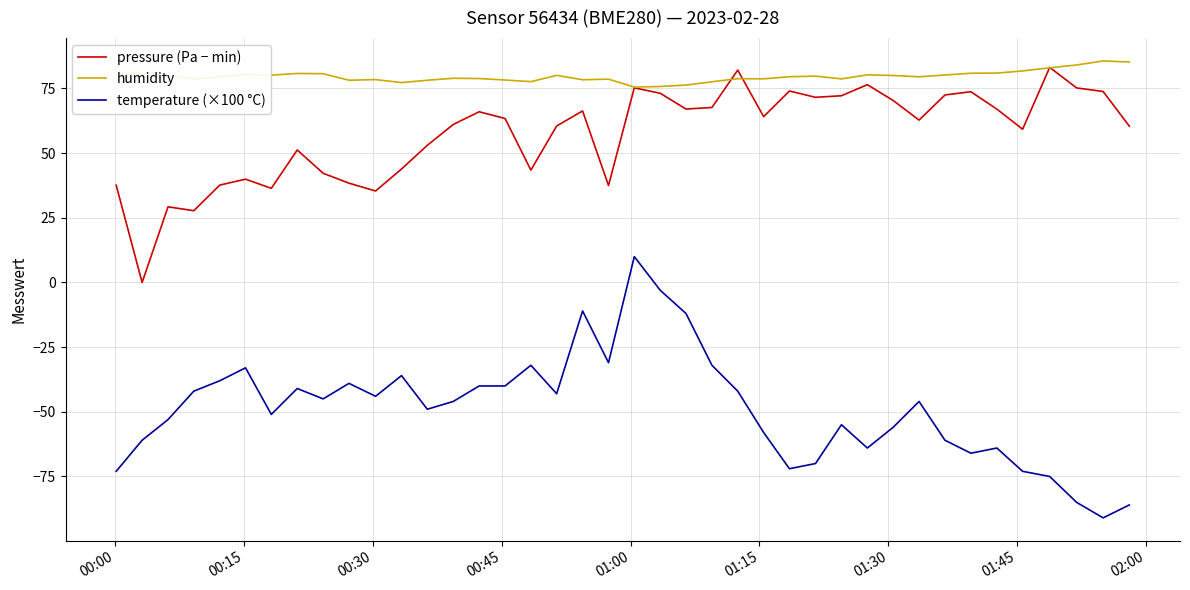

What is the highest value of the temperature (×100 °C) series?

10.0